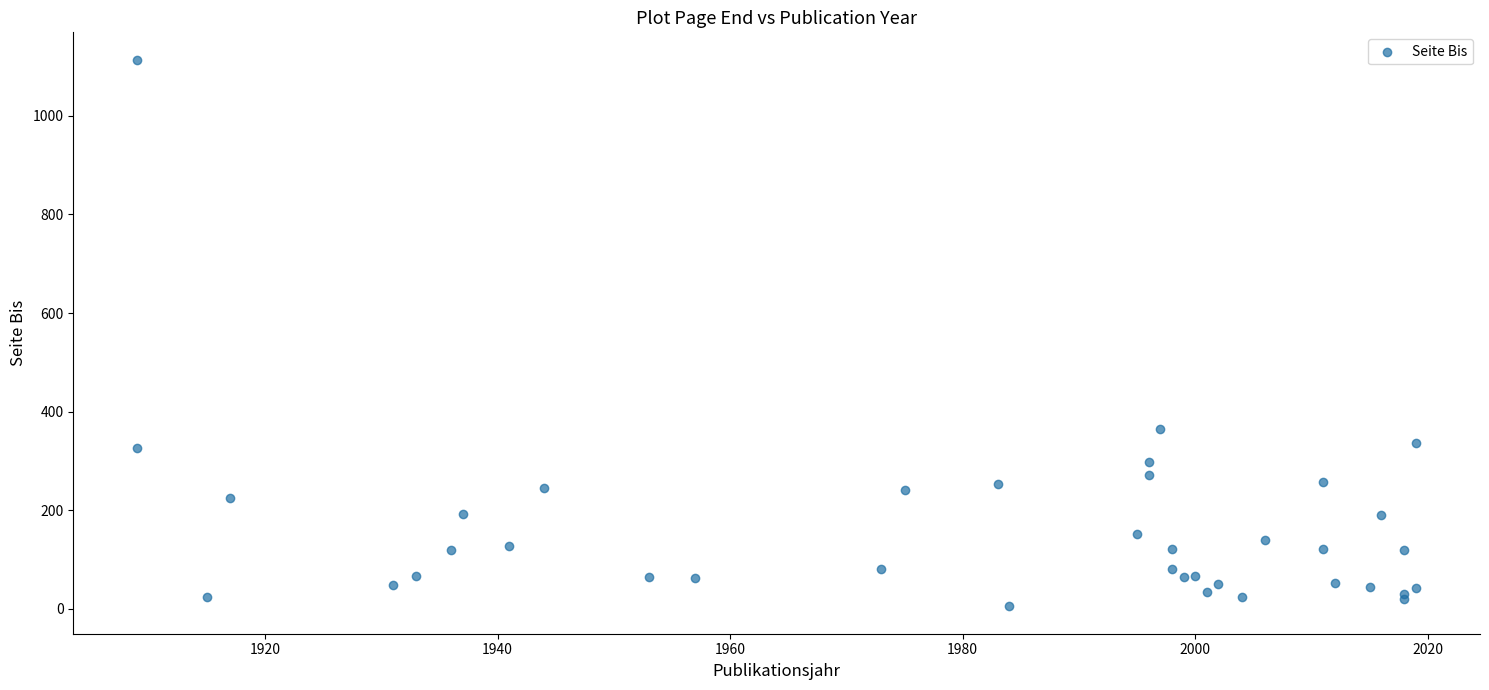

What Y value in the scatter plot is closest to 559?

365